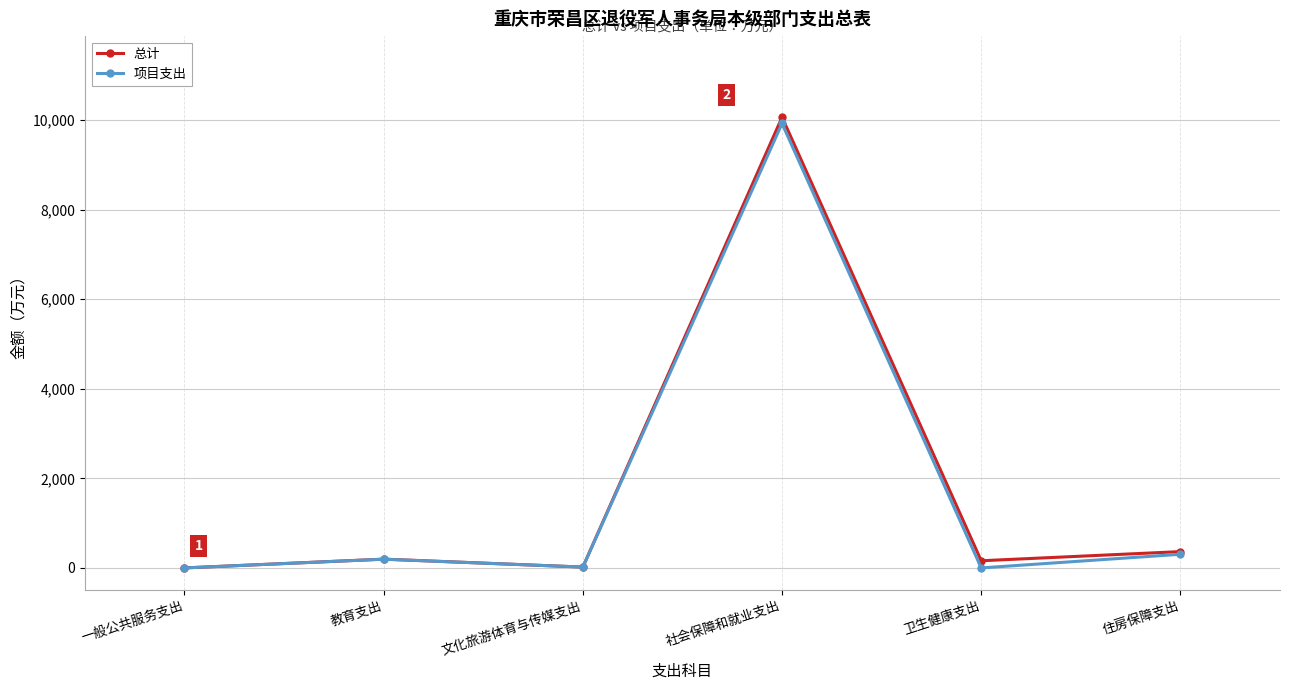

What position from the right is 住房保障支出?

1